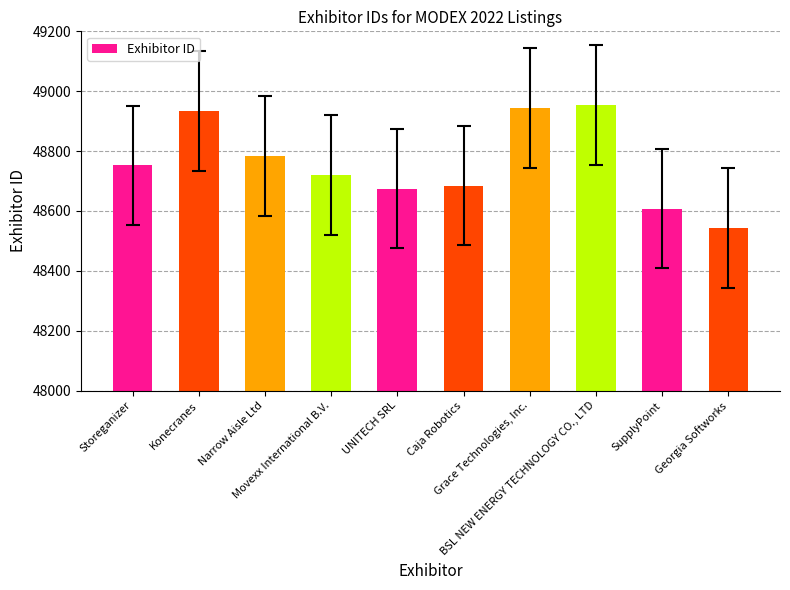

What is the change in value from Storeganizer to Konecranes?

+182